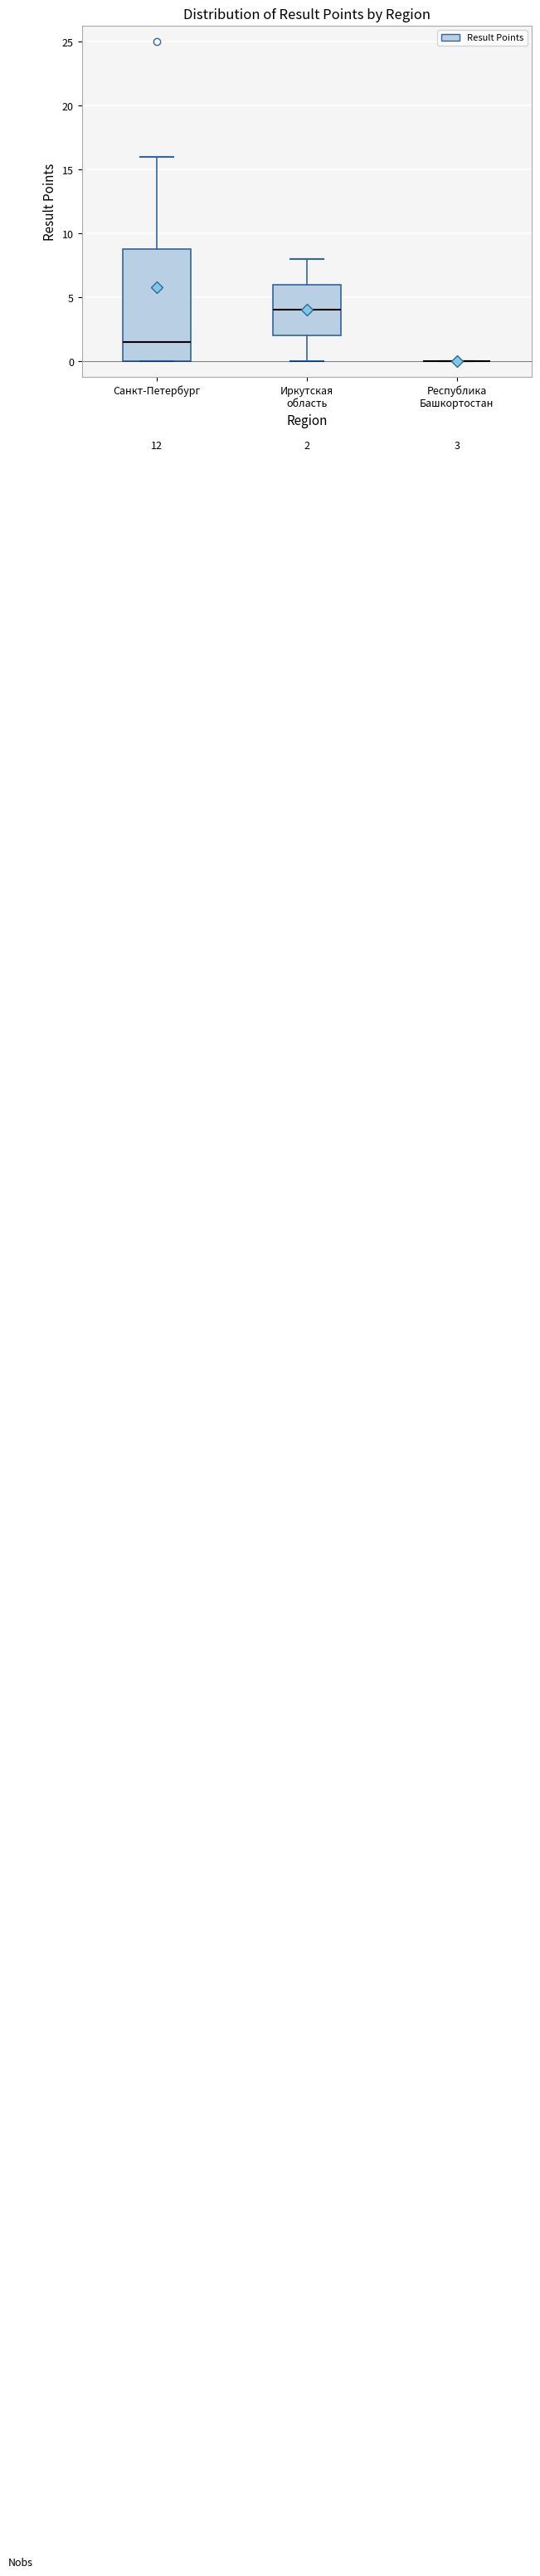

Which box is the tallest, from its lower edge to its upper edge?

Санкт-Петербург